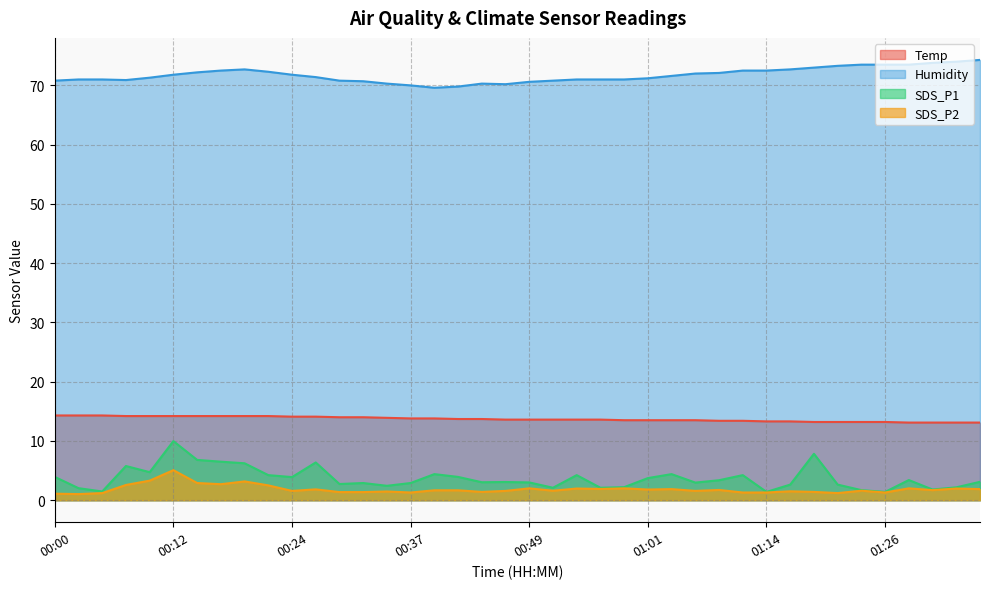

What is the label of the 7th point from the right?

01:21